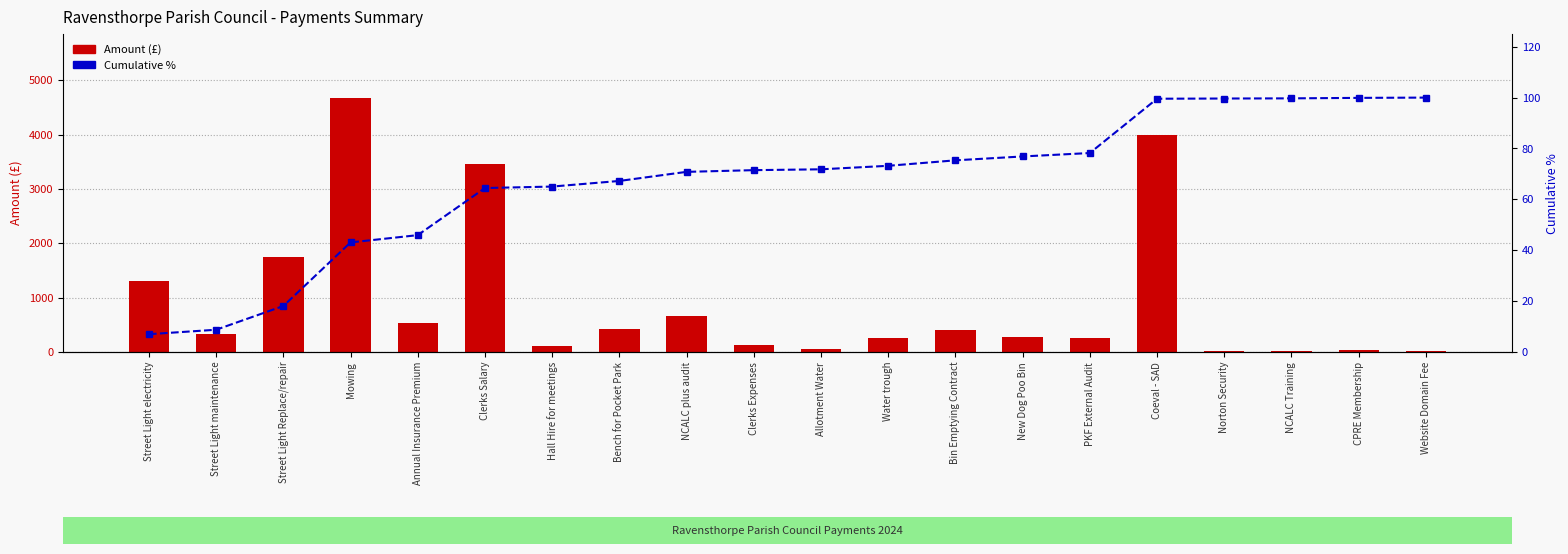

What is the difference between the second highest and minimum values in the Amount (£) series?

3985.2